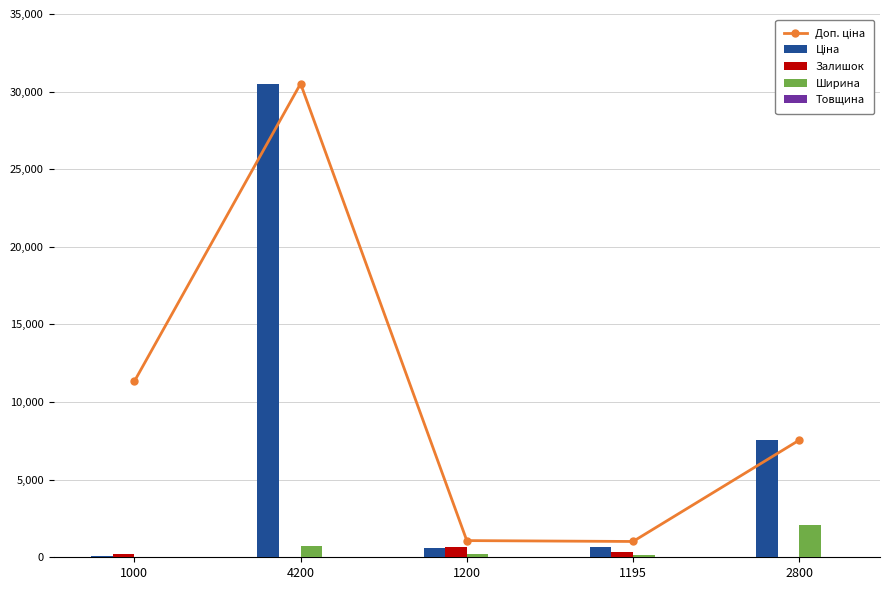

What is the sum of all Ціна values?

39446.7